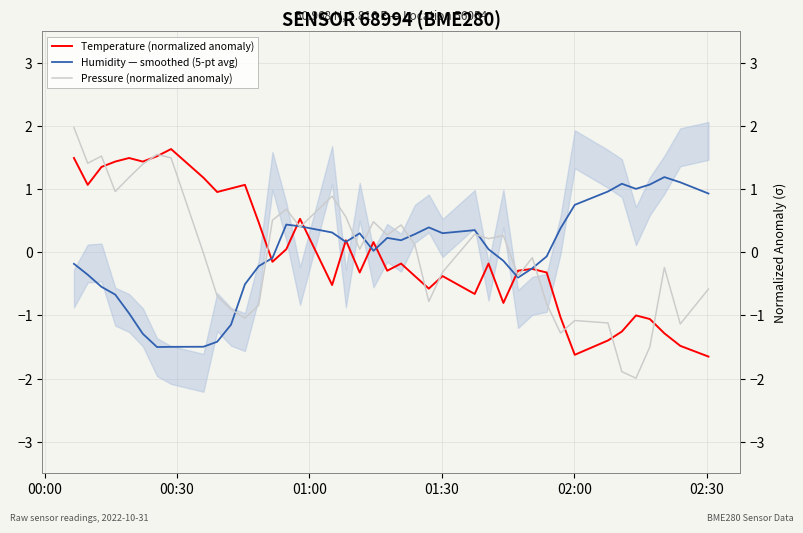

What are all the series names shown in the legend?

Temperature (normalized anomaly), Humidity — smoothed (5-pt avg), Pressure (normalized anomaly)